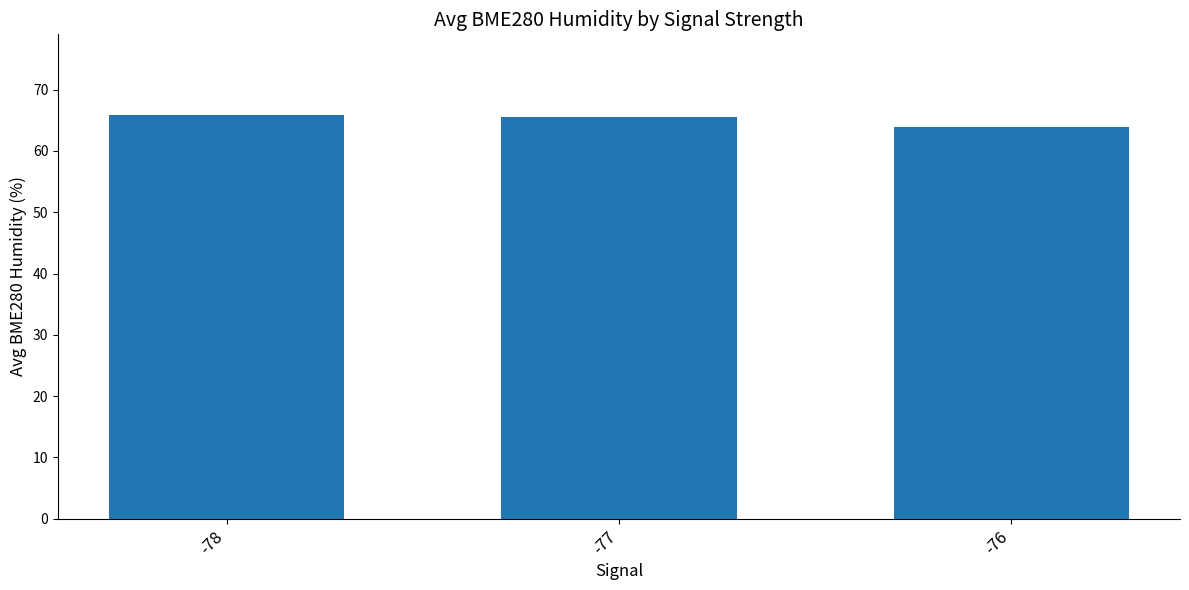

The value at -78 is 98.3. True or false?

False